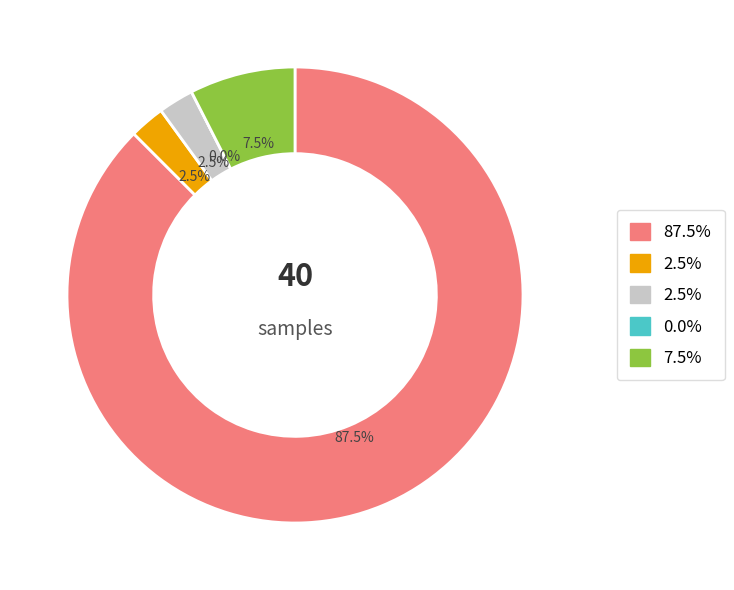

Does 10 represent more than half of the total?

No